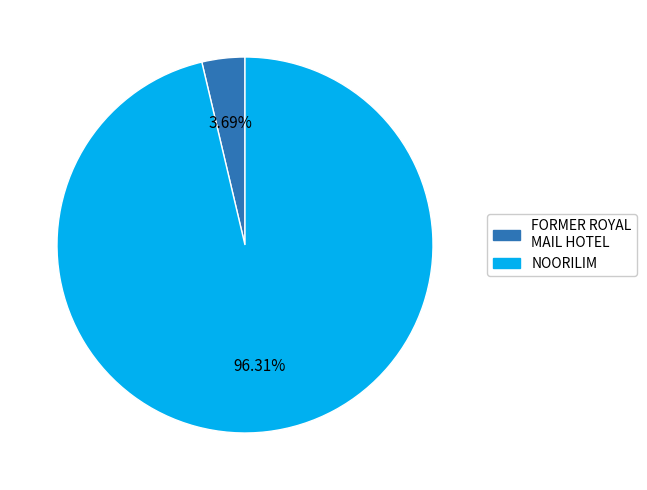

Is there any slice that represents more than half of the pie?

Yes